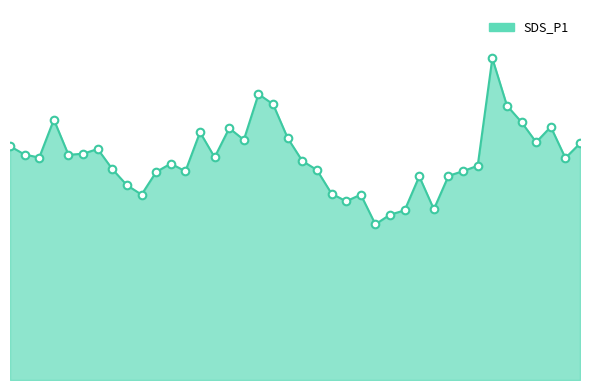

Does the chart have visible grid lines?

No